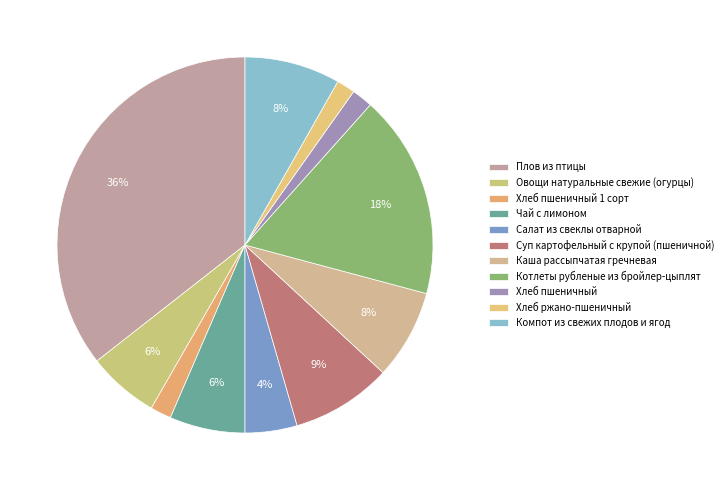

Is there any slice that represents more than half of the pie?

No